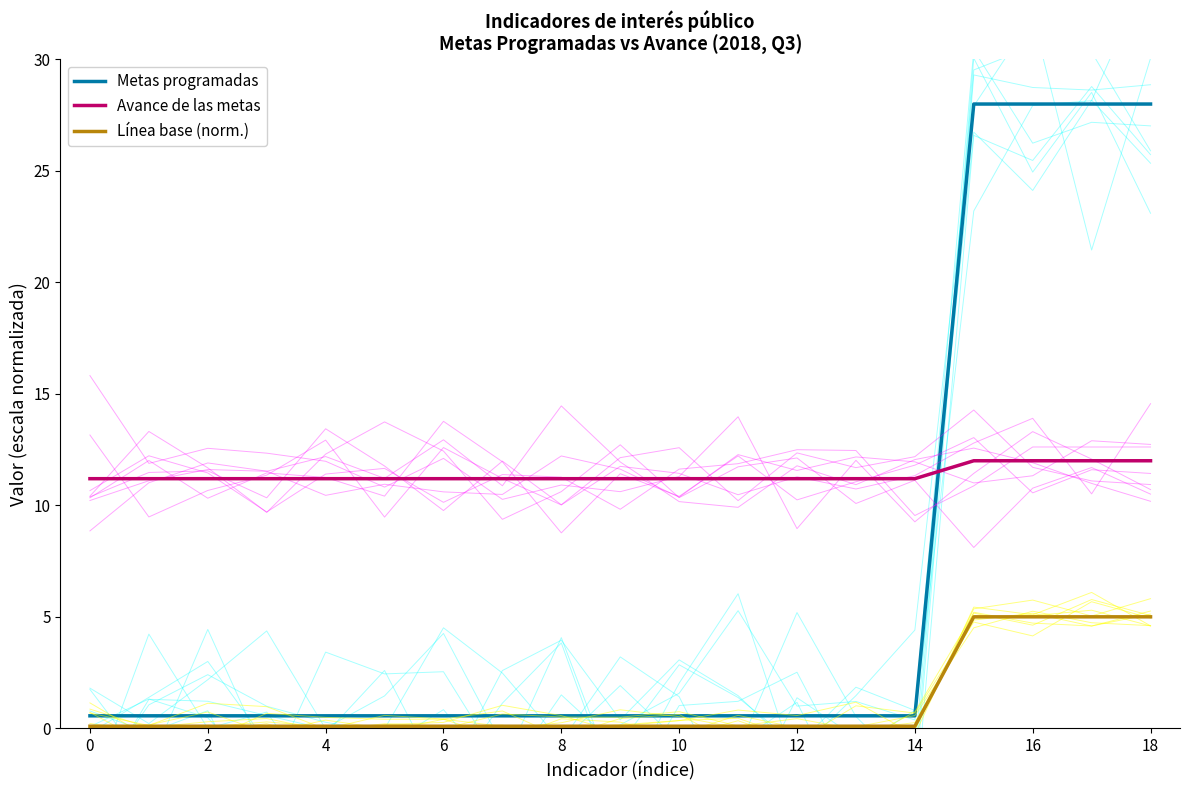

True or false: Avance de las metas and Línea base (norm.) intersect in this chart.

False